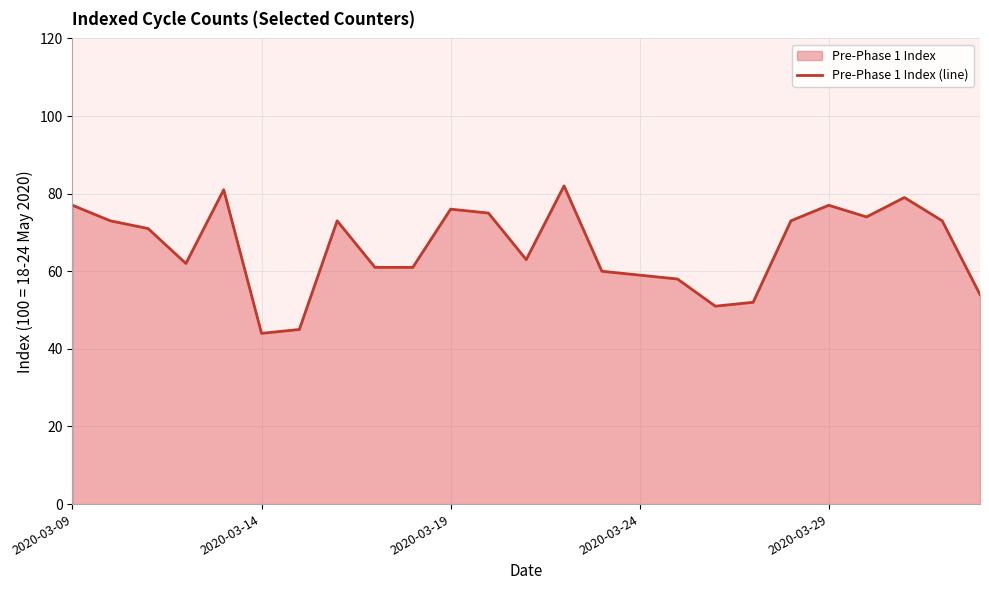

How many distinct data groups are displayed?

1